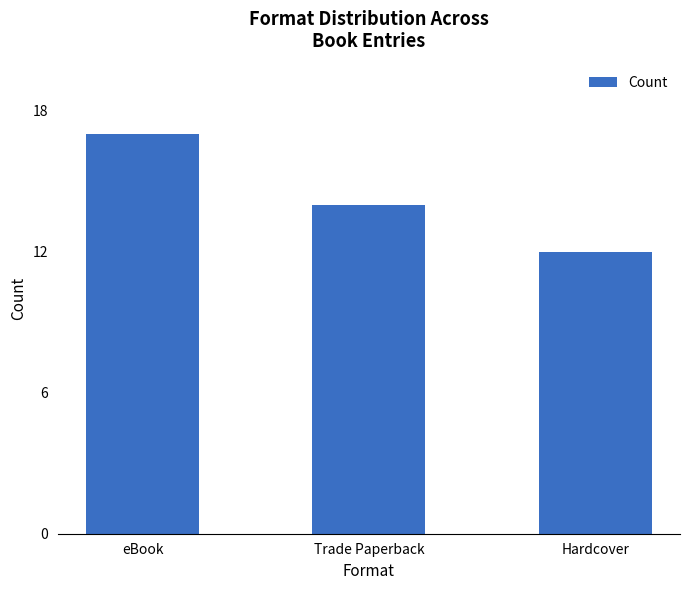

The value at eBook is 23. True or false?

False